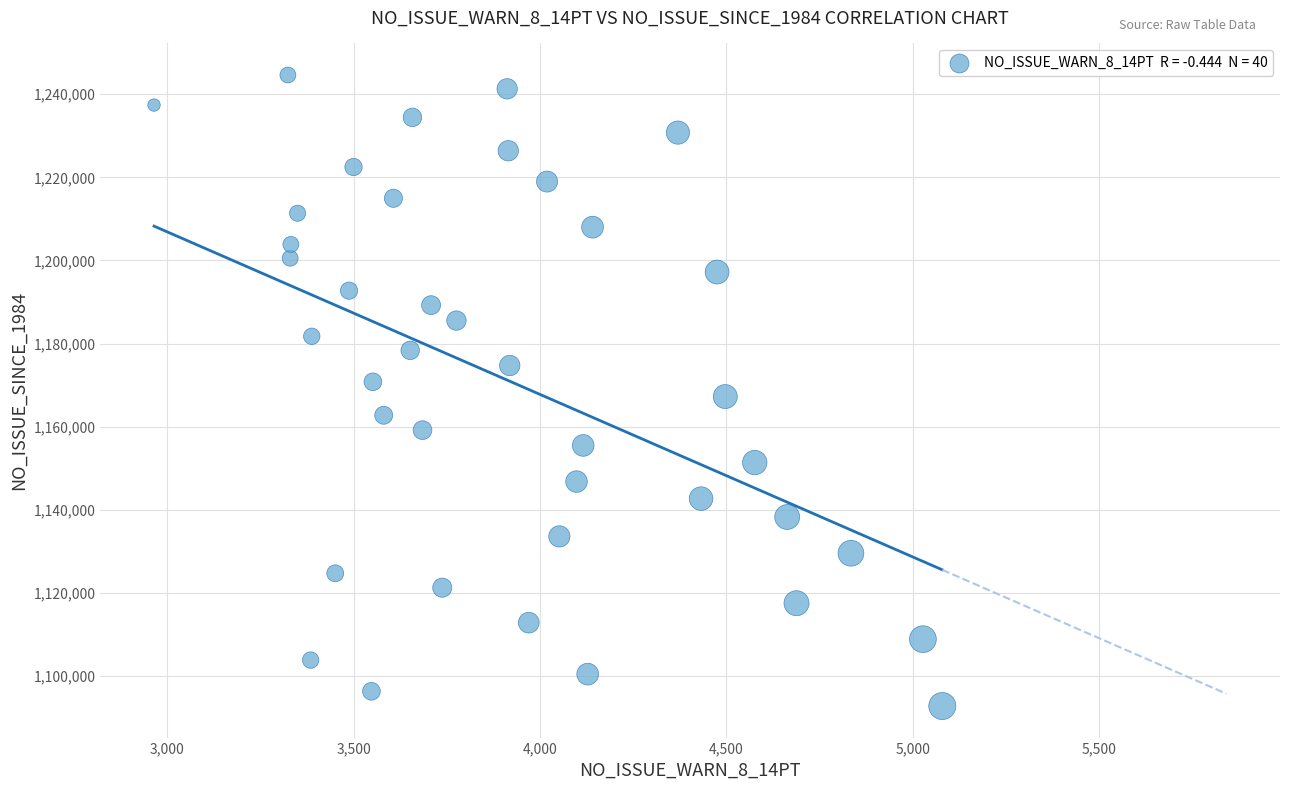

What is the range of X values (max minus min)?

2114